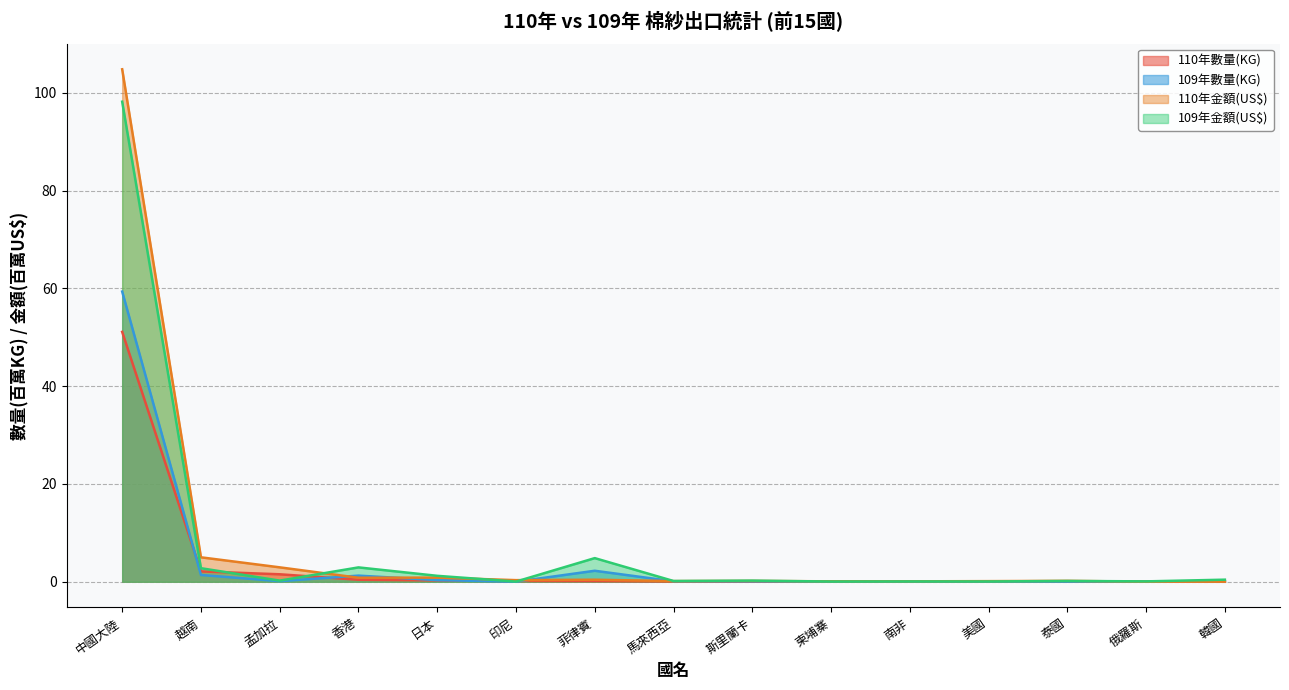

True or false: 110年金額(US$) has more than 0 interior local peaks.

True